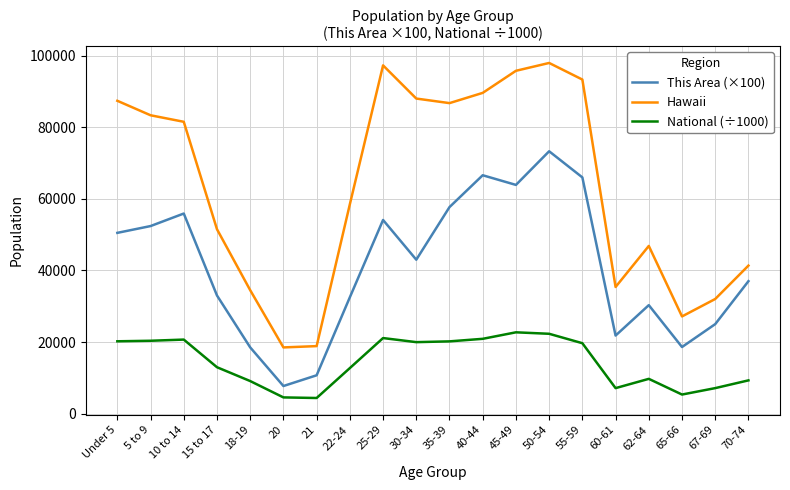

Is the value of Hawaii at 40-44 greater than the value of This Area (×100) at 21?

Yes